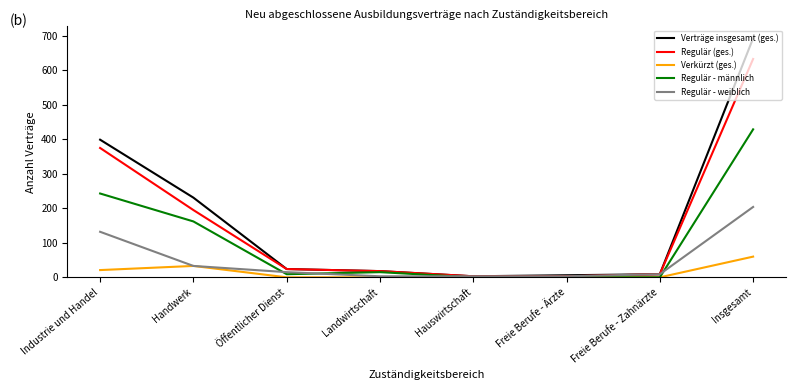

How many lines are shown in the chart?

5